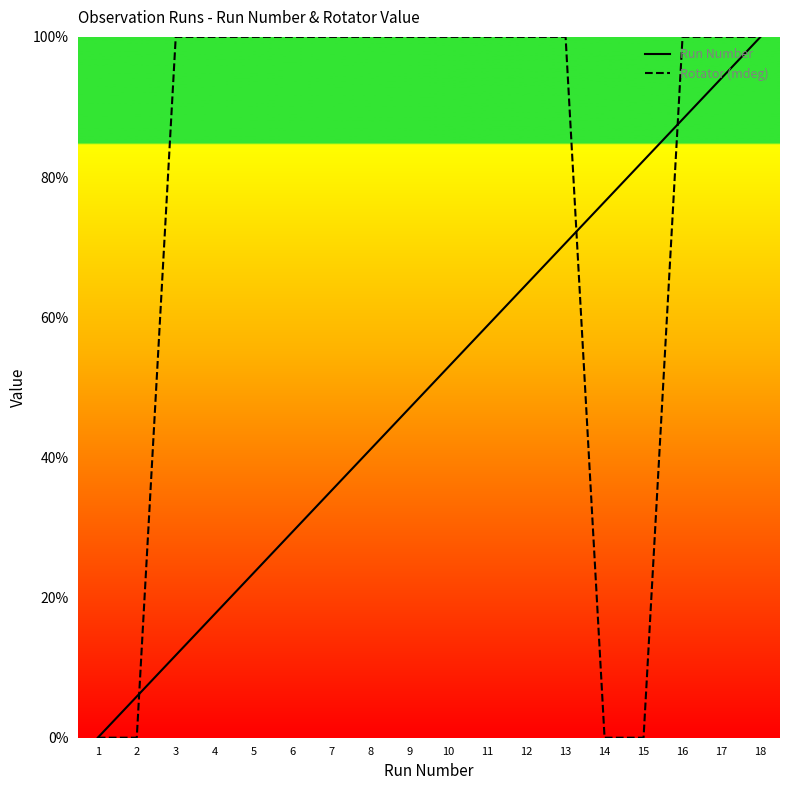

How many lines are shown in the chart?

2